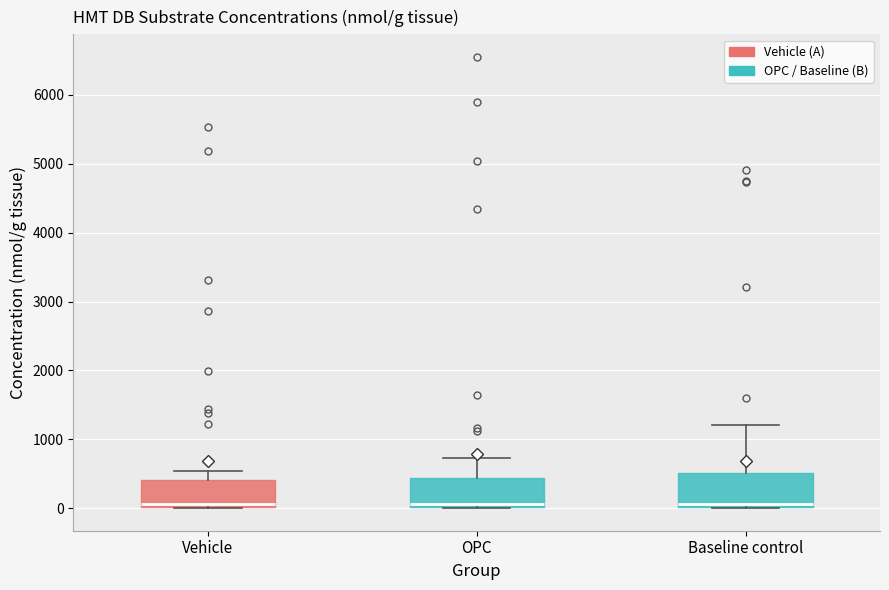

Reading left to right, read every box against the y-axis: the position of its median line, the range the box covers, and the ends of its whiskers. The values are not printed on the chart, so give them approximately, as read against the axis.

Vehicle: median 100, box 0 to 400, whiskers 0 to 500
OPC: median 100, box 0 to 400, whiskers 0 to 700
Baseline control: median 100, box 0 to 500, whiskers 0 to 1200